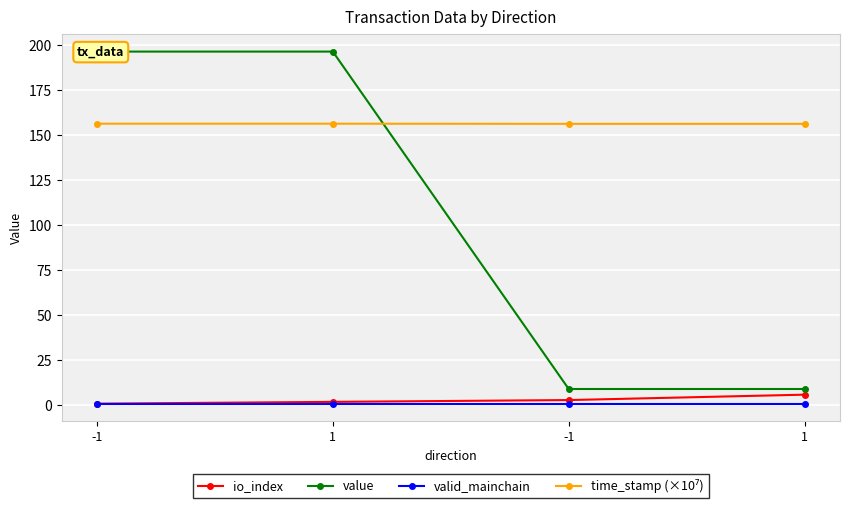

How many lines are shown in the chart?

4